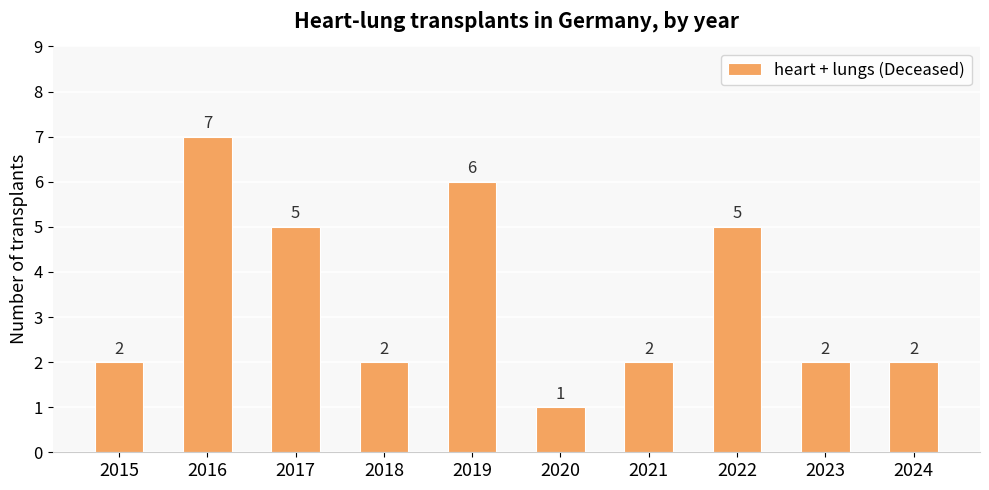

Reading left to right, what are all the values shown in this chart?

2	7	5	2	6	1	2	5	2	2